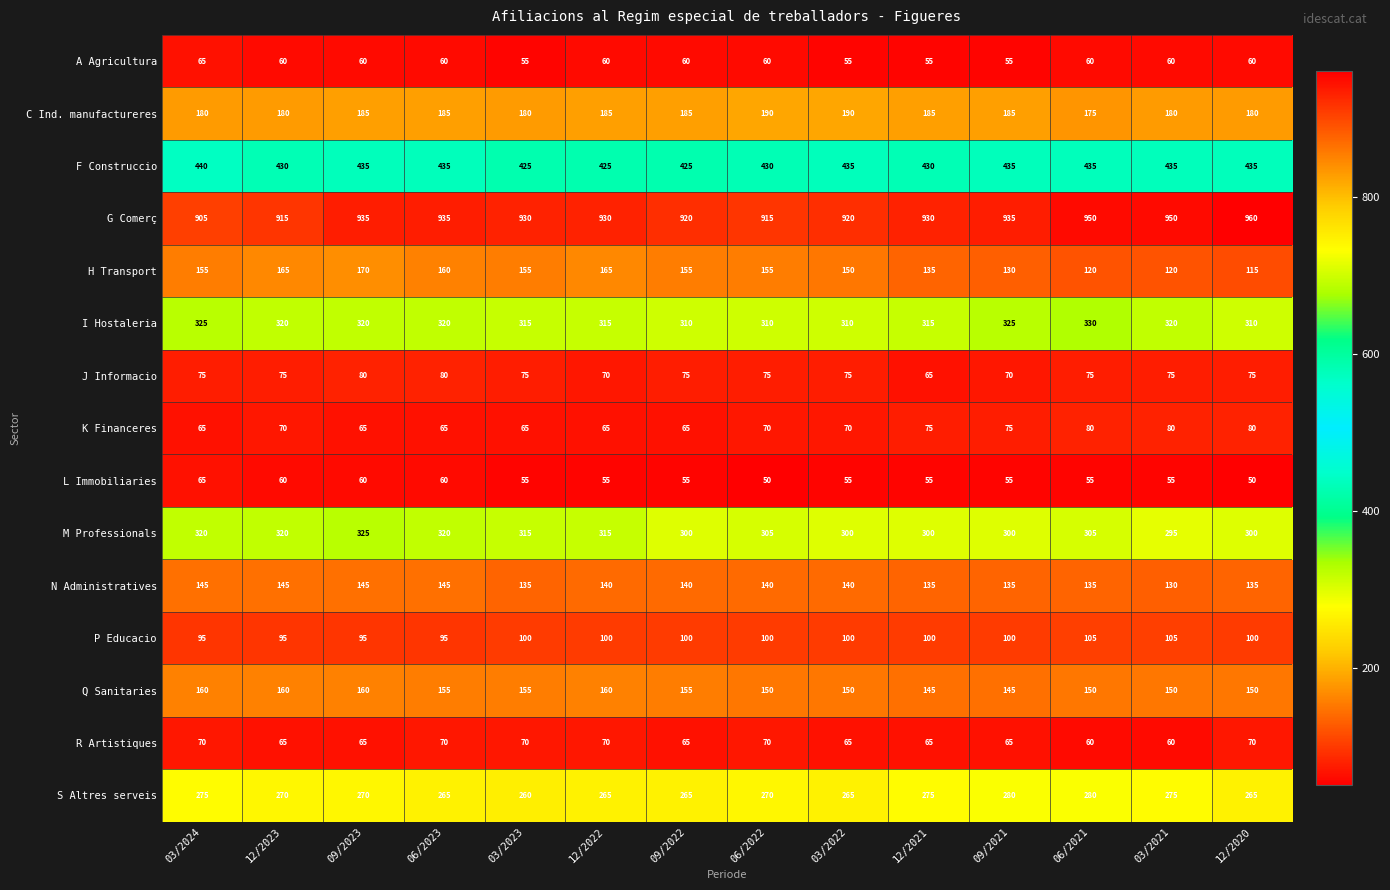

How many data points in G Comerç are less than 930?

5